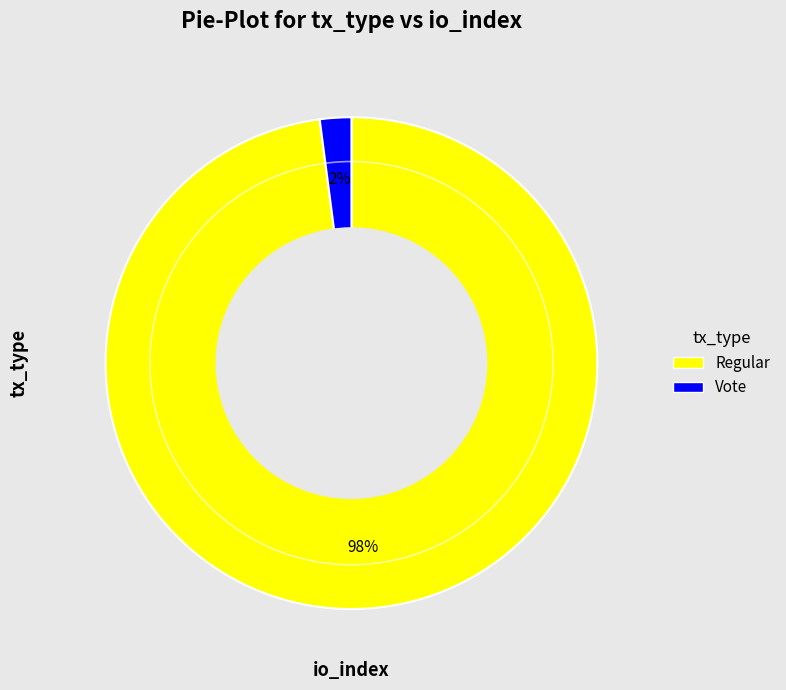

Count the number of slices in the pie.

2